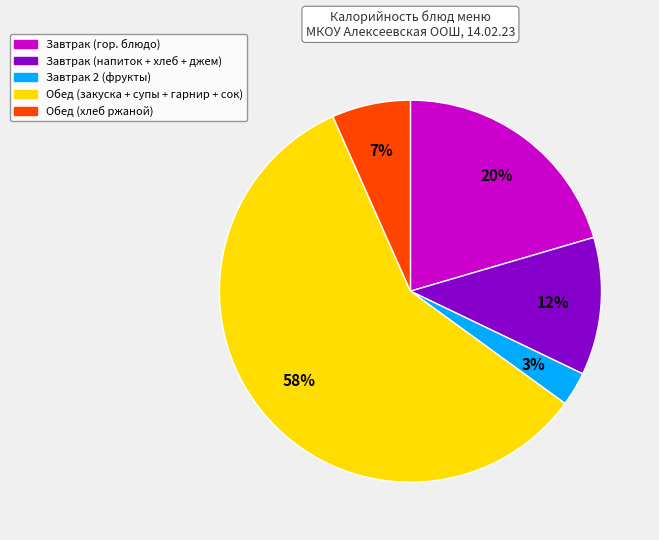

How many slices are in this pie chart?

5